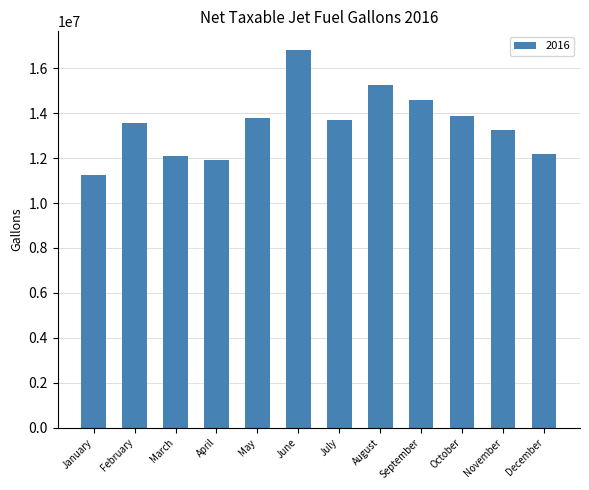

What is the average value?

13518989